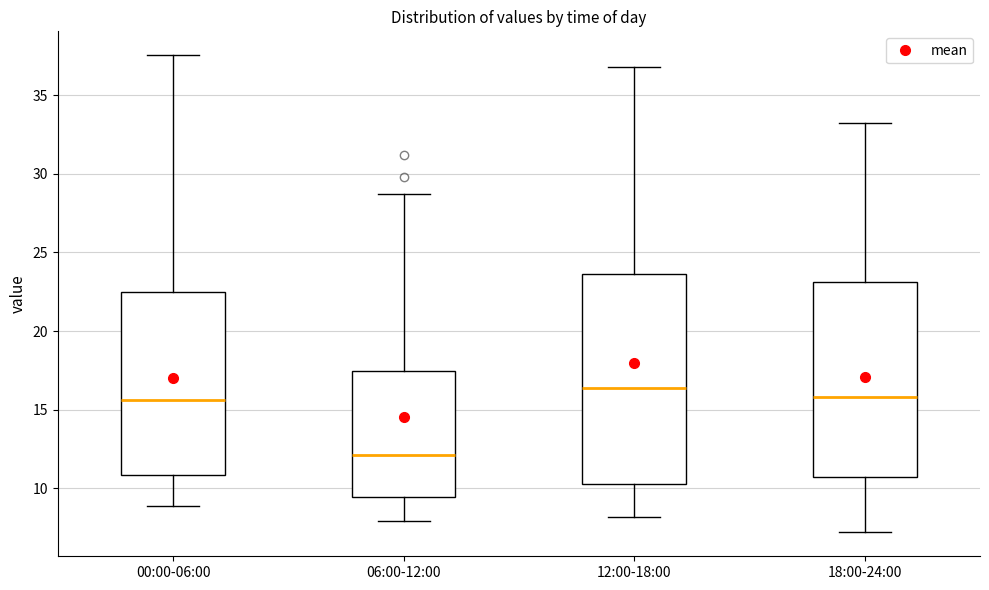

Which box's median line is the lowest?

06:00-12:00